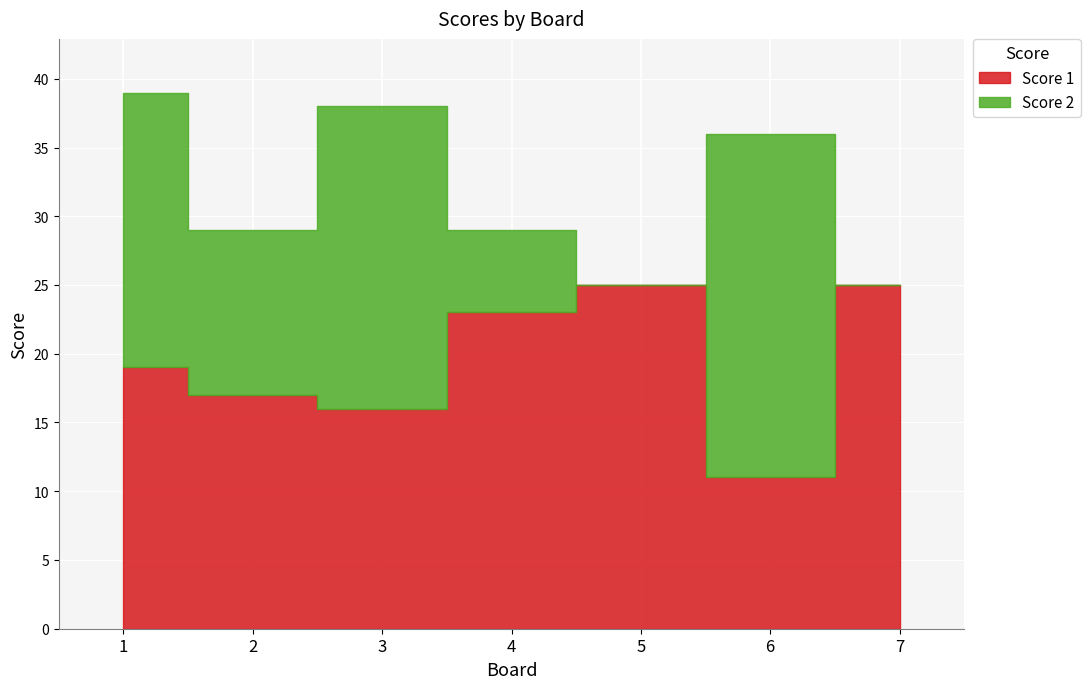

Between 4 and 7, which is larger?

7